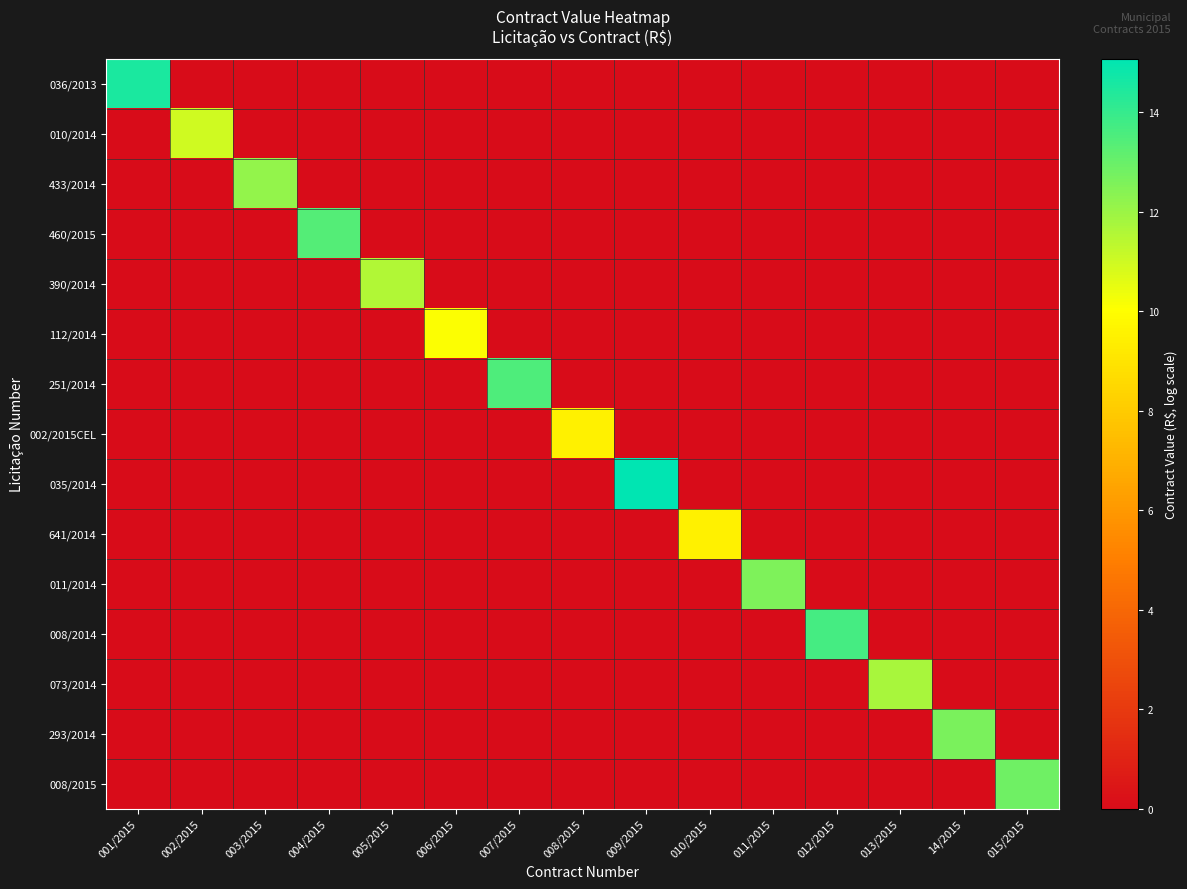

How many categories are shown in the chart?

15